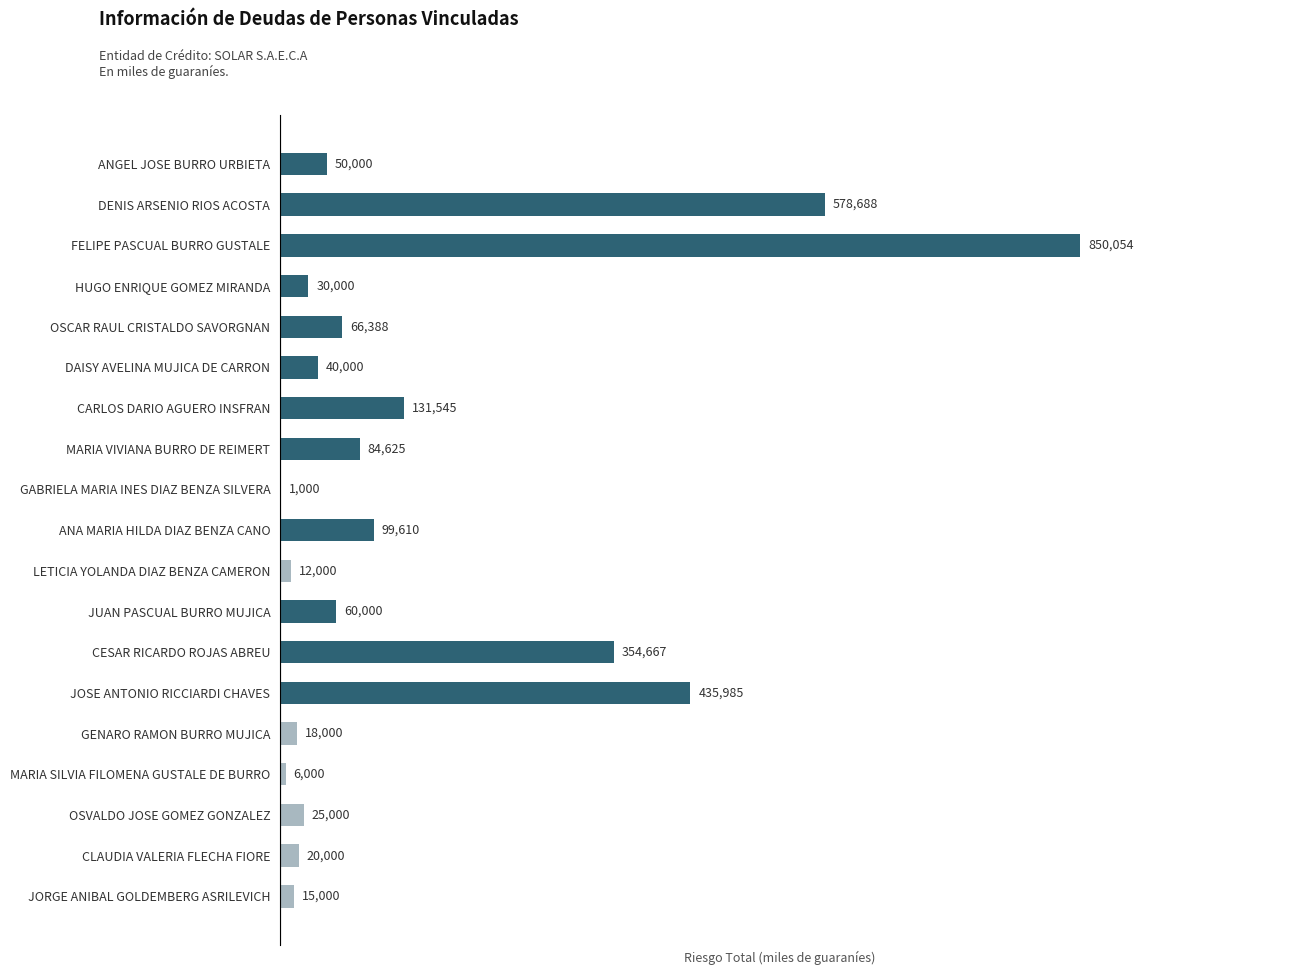

Reading top to bottom, extract all data points from this chart.

ANGEL JOSE BURRO URBIETA=50000	DENIS ARSENIO RIOS ACOSTA=578688	FELIPE PASCUAL BURRO GUSTALE=850054	HUGO ENRIQUE GOMEZ MIRANDA=30000	OSCAR RAUL CRISTALDO SAVORGNAN=66388	DAISY AVELINA MUJICA DE CARRON=40000	CARLOS DARIO AGUERO INSFRAN=131545	MARIA VIVIANA BURRO DE REIMERT=84625	GABRIELA MARIA INES DIAZ BENZA SILVERA=1000	ANA MARIA HILDA DIAZ BENZA CANO=99610	LETICIA YOLANDA DIAZ BENZA CAMERON=12000	JUAN PASCUAL BURRO MUJICA=60000	CESAR RICARDO ROJAS ABREU=354667	JOSE ANTONIO RICCIARDI CHAVES=435985	GENARO RAMON BURRO MUJICA=18000	MARIA SILVIA FILOMENA GUSTALE DE BURRO=6000	OSVALDO JOSE GOMEZ GONZALEZ=25000	CLAUDIA VALERIA FLECHA FIORE=20000	JORGE ANIBAL GOLDEMBERG ASRILEVICH=15000